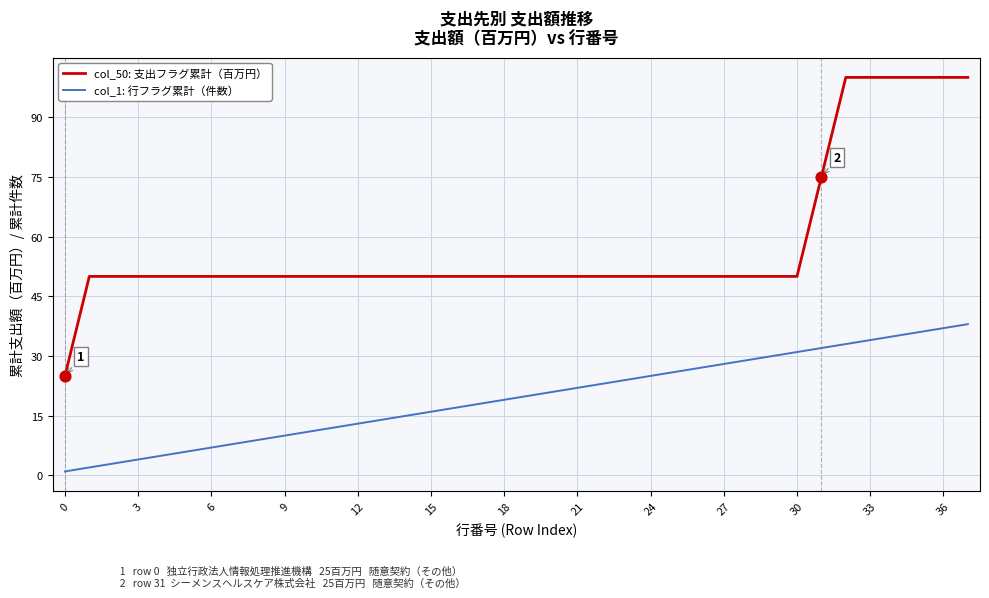

Which series has the widest spread of values?

col_50: 支出フラグ累計（百万円）